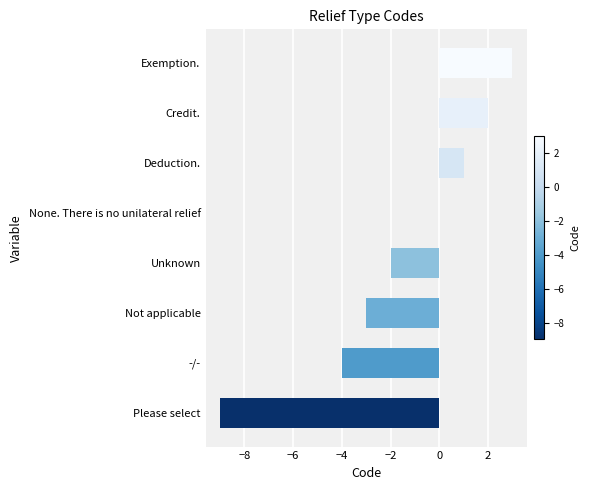

Count the number of data series in this chart.

1